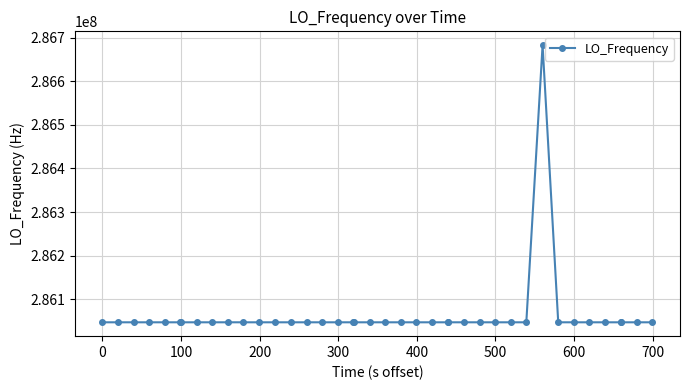

What is the average value?

286062891.7